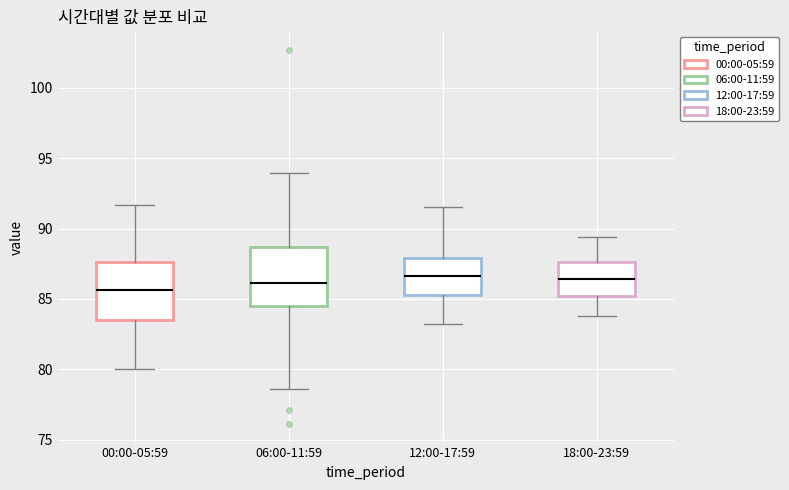

Which box's median line is the lowest?

00:00-05:59